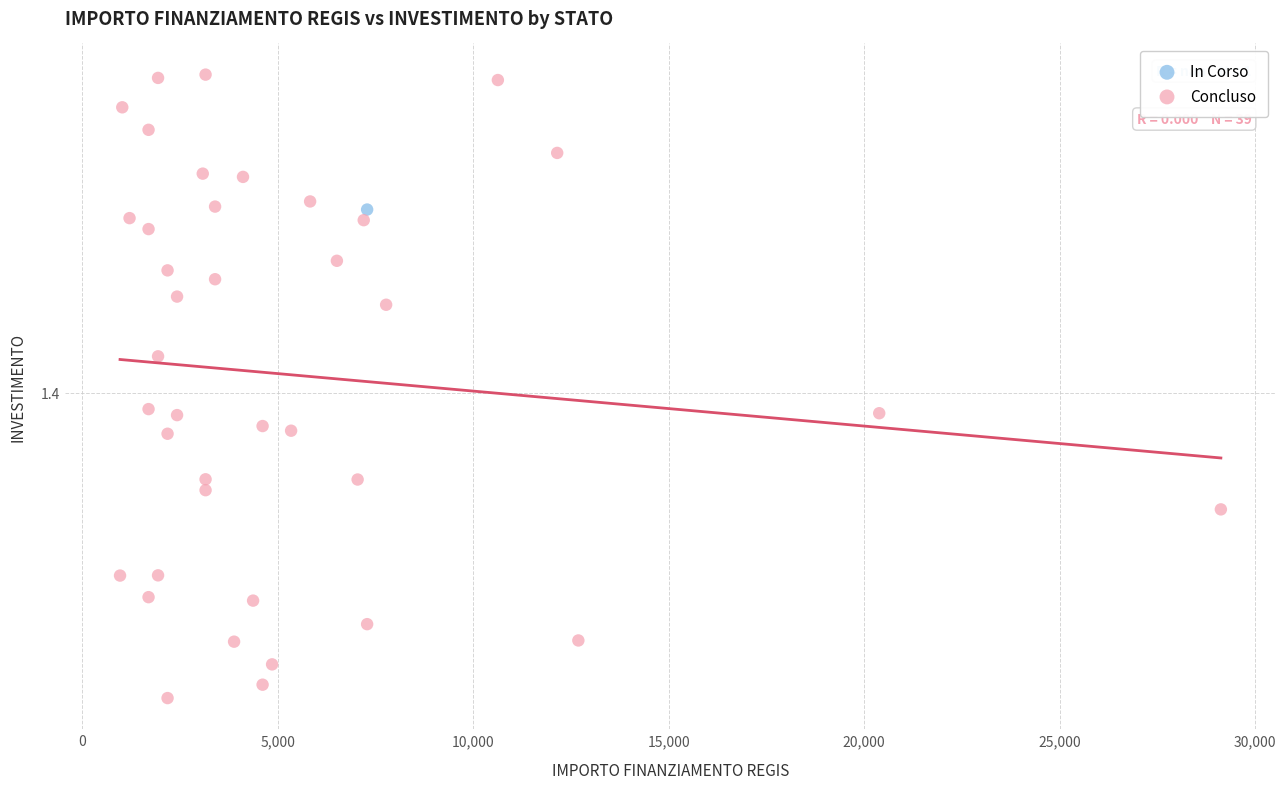

What are all the series names shown in the legend?

In Corso, Concluso